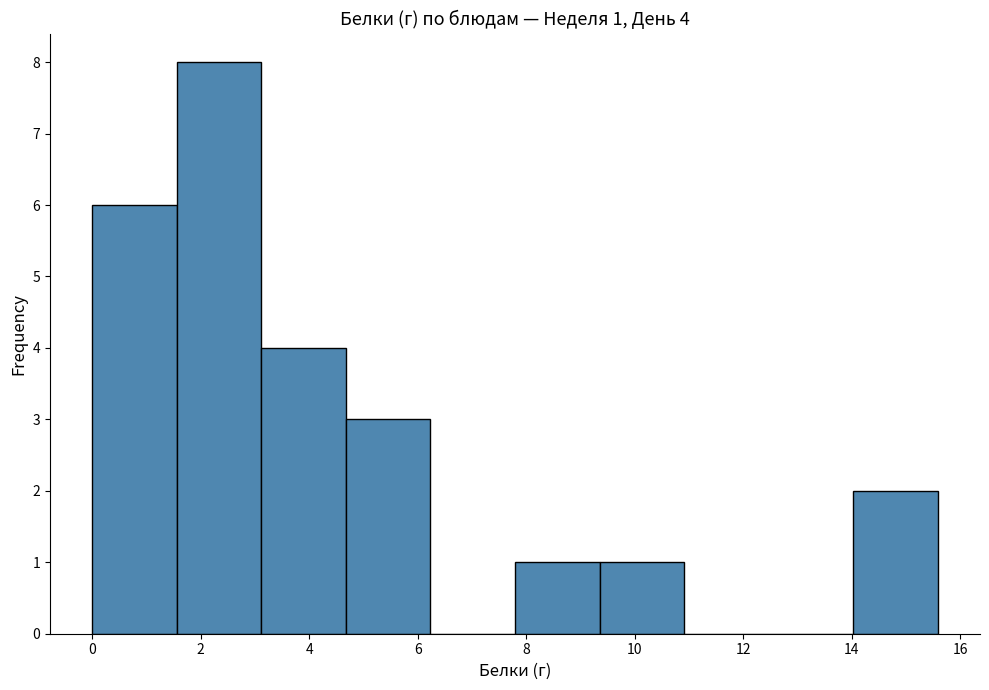

Which range on the x-axis has the tallest bar?

1.6 to 3.2